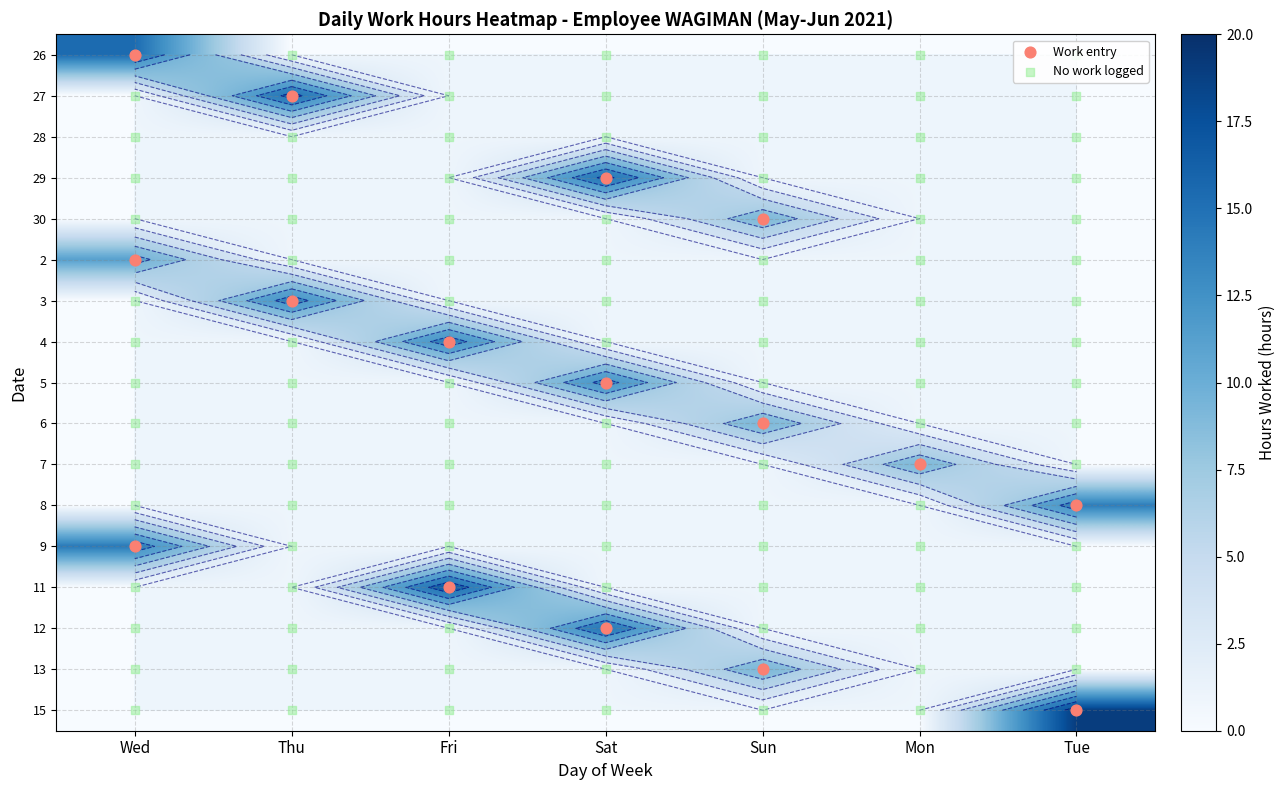

How many positive values does the 7 series have?

1